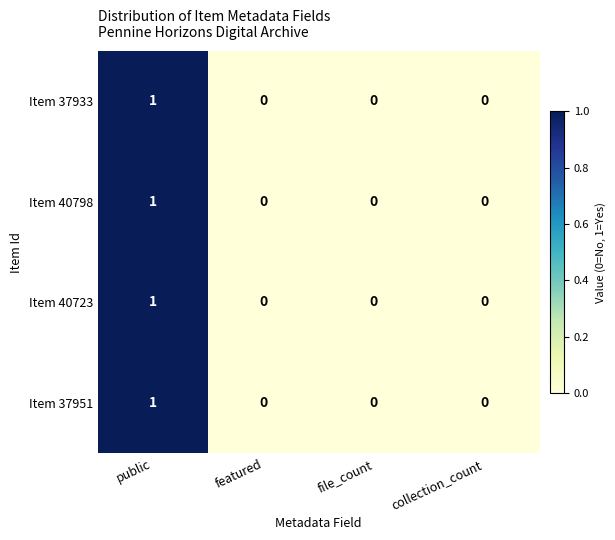

How many Item 37951 values are between 0 and 1?

4